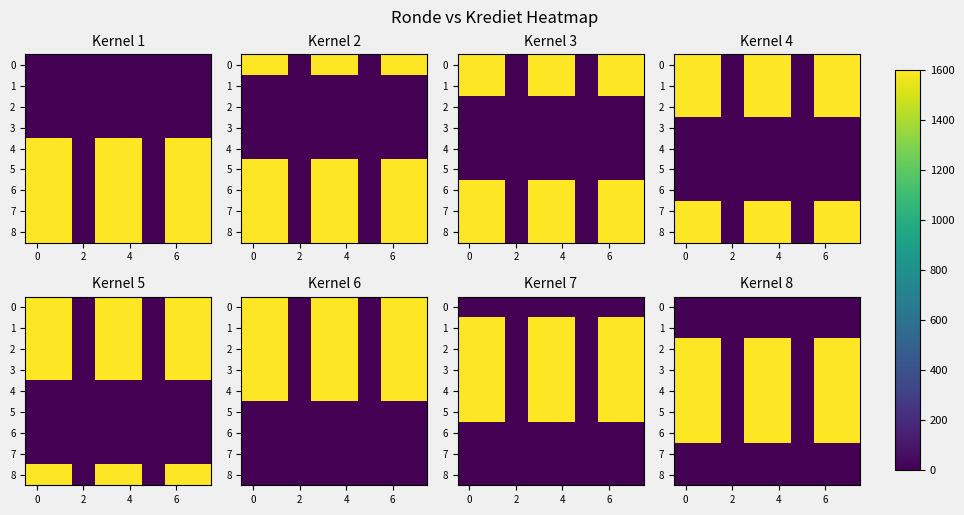

Is the value of 7 at 2 greater than the value of 4 at 2?

No